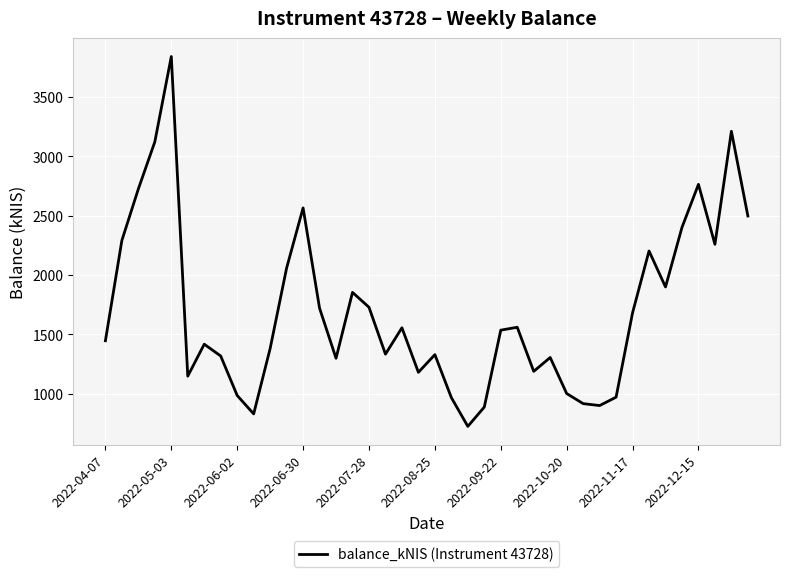

What is the maximum value shown in the chart?

3839.5